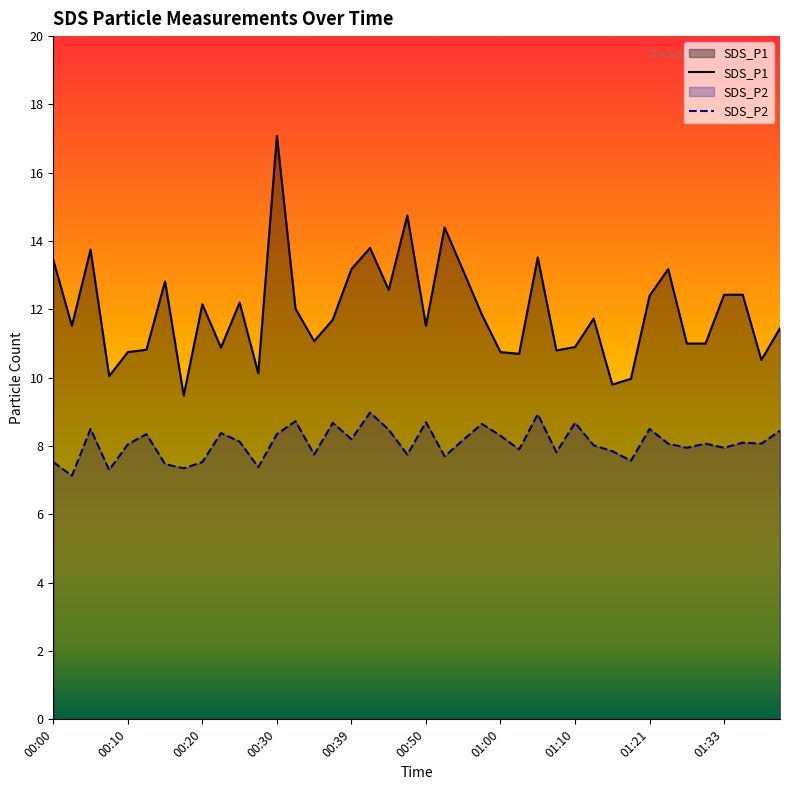

What is the label of the 33rd point from the left?

01:21